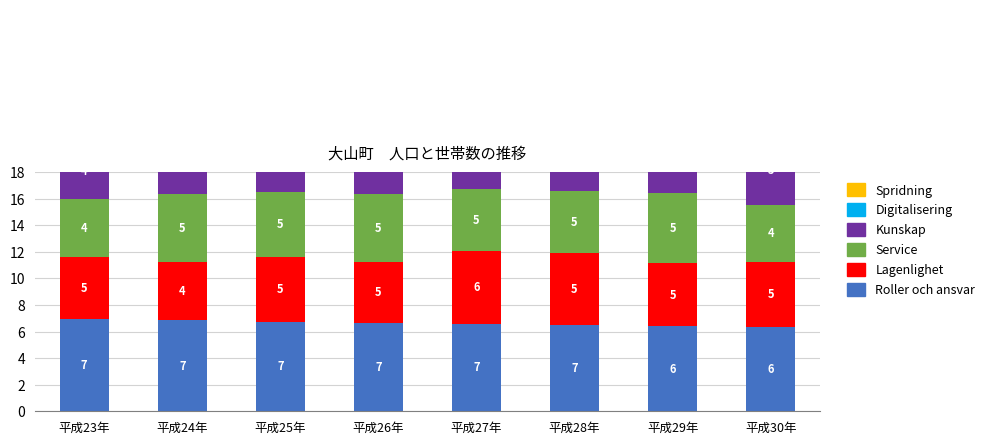

What is the average value of the Service series?

4.8